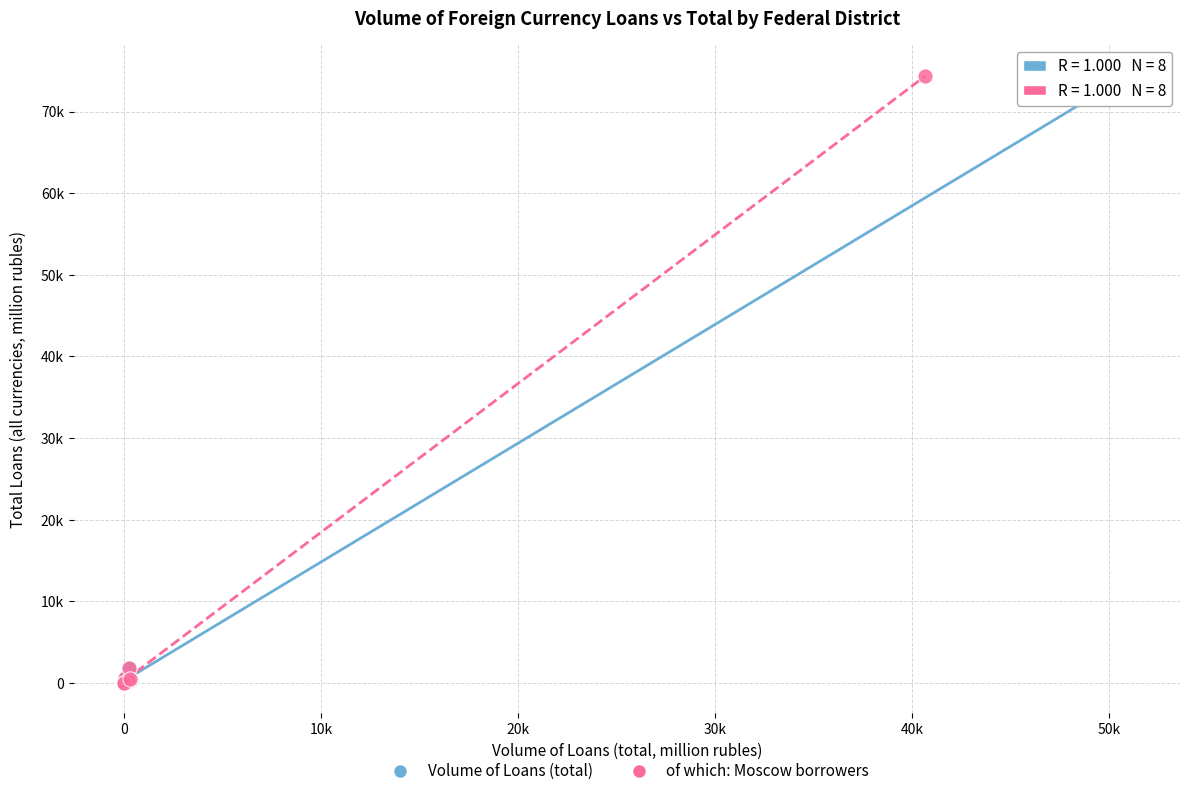

What are all the series names shown in the legend?

Volume of Loans (total), of which: Moscow borrowers